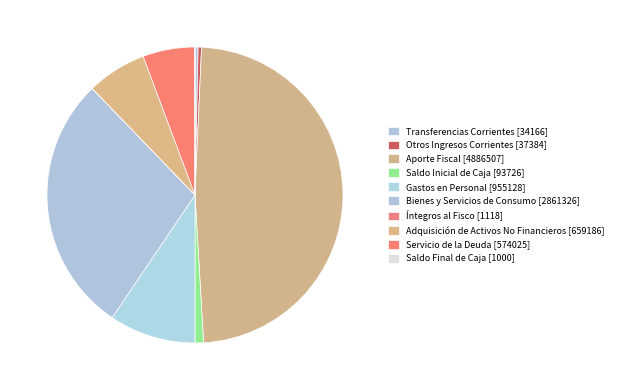

To the nearest percent, what is the difference between the largest and smallest slice percentages?

48%